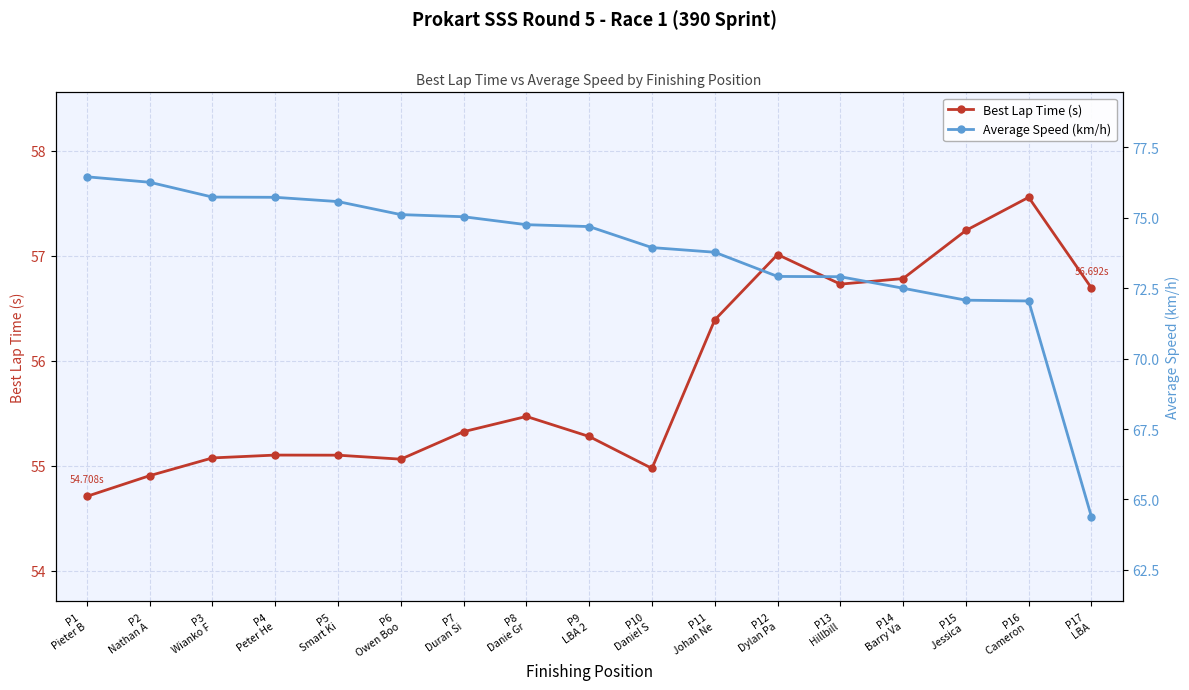

Rank the series at P7
Duran Si from lowest to highest value.

Best Lap Time (s), Average Speed (km/h)